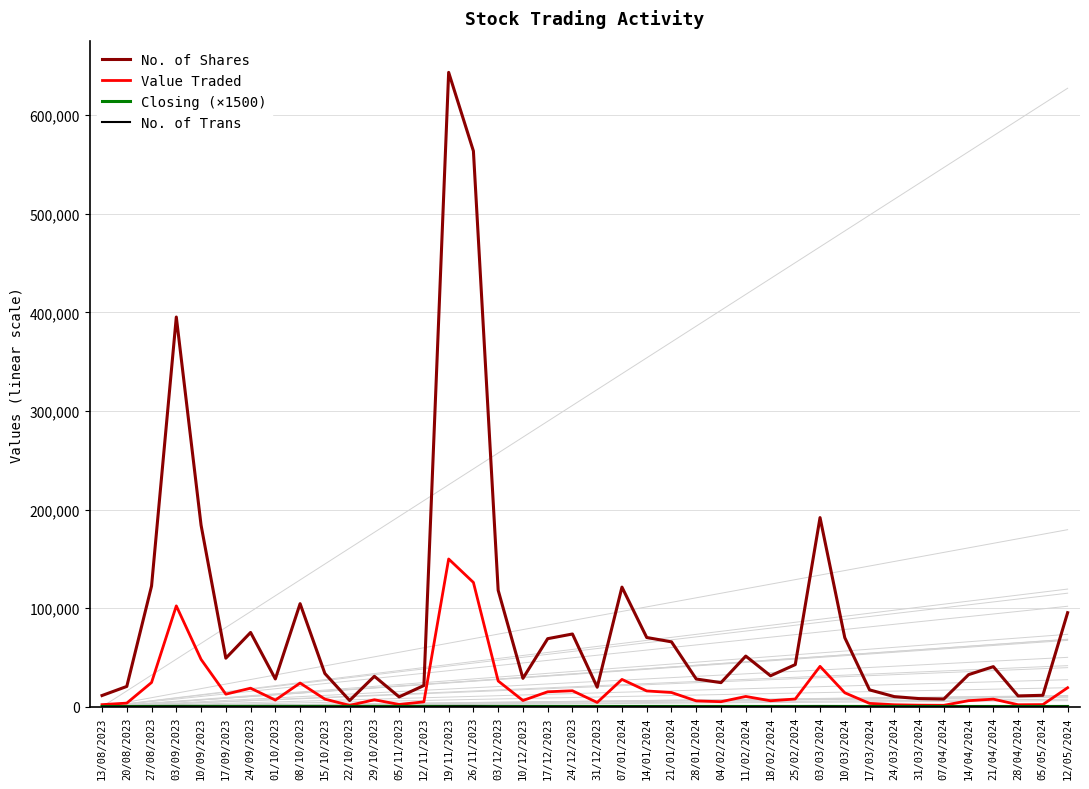

Which series changed the most between 22/10/2023 and 24/12/2023?

No. of Shares